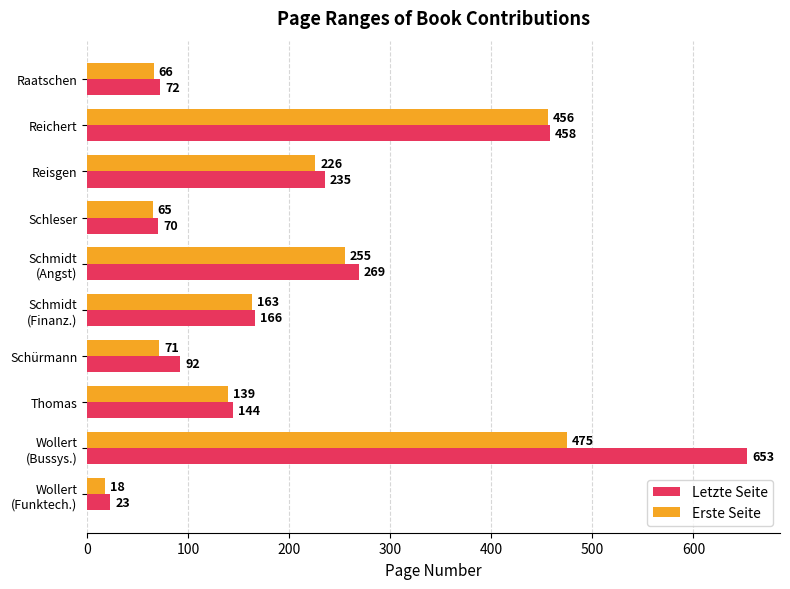

The value of Erste Seite at Schleser is 43. True or false?

False